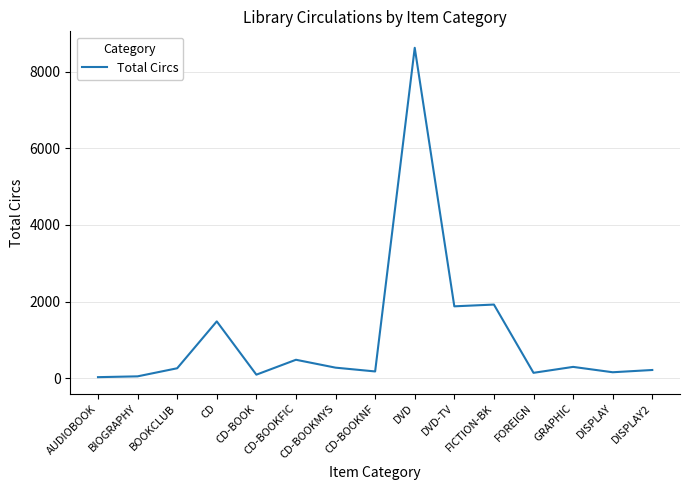

How many lines are shown in the chart?

1